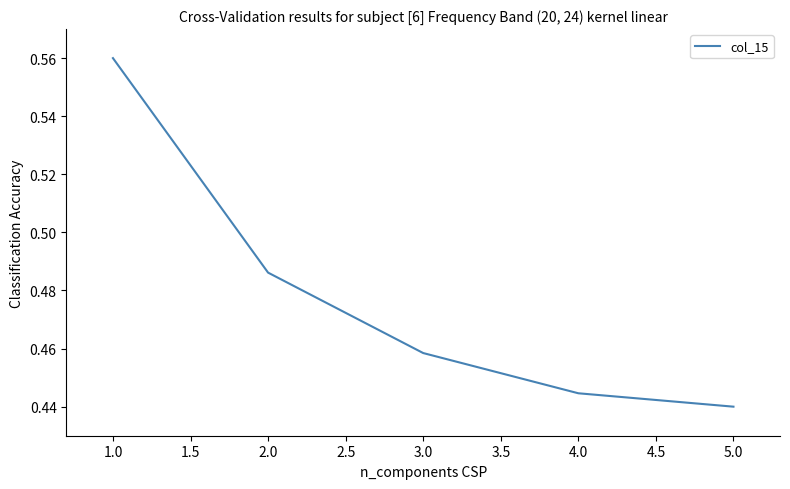

Is it true that the value at 5.0 is 0.6?

False